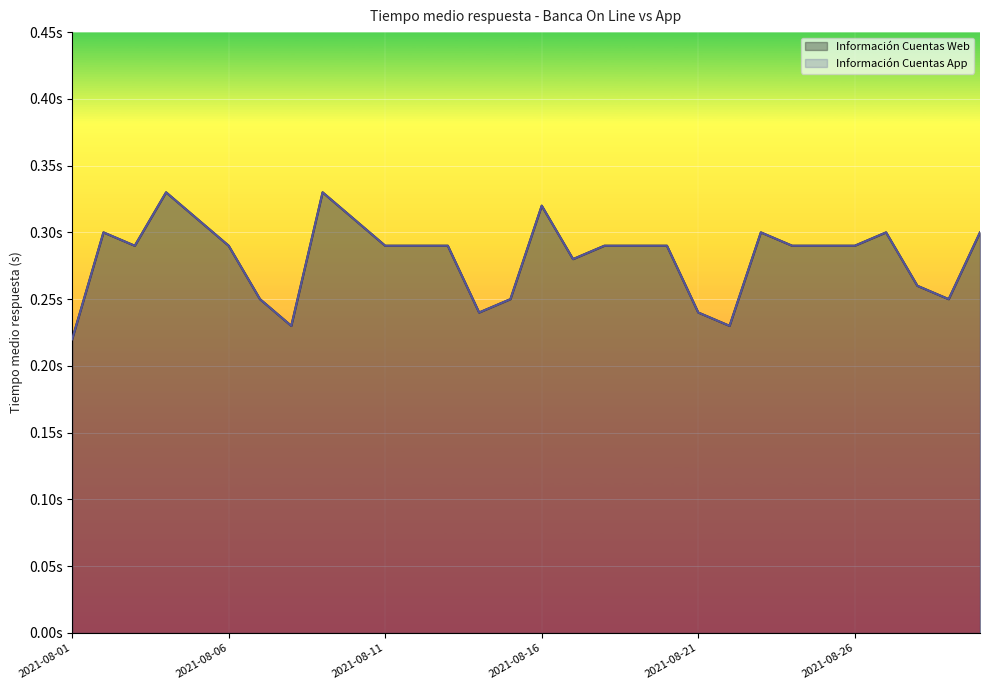

What is the total value across all series at 2021-08-22?

0.5